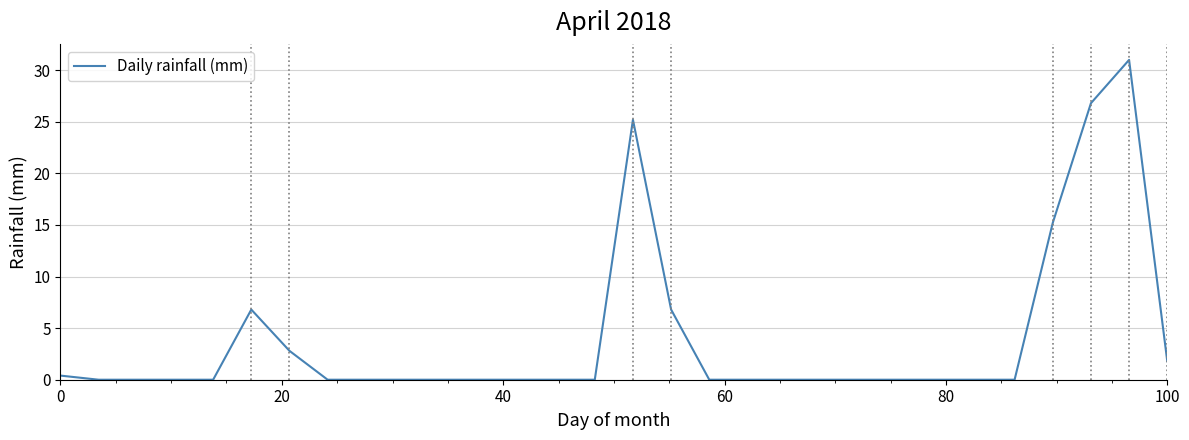

What is the maximum value shown in the chart?

31.0